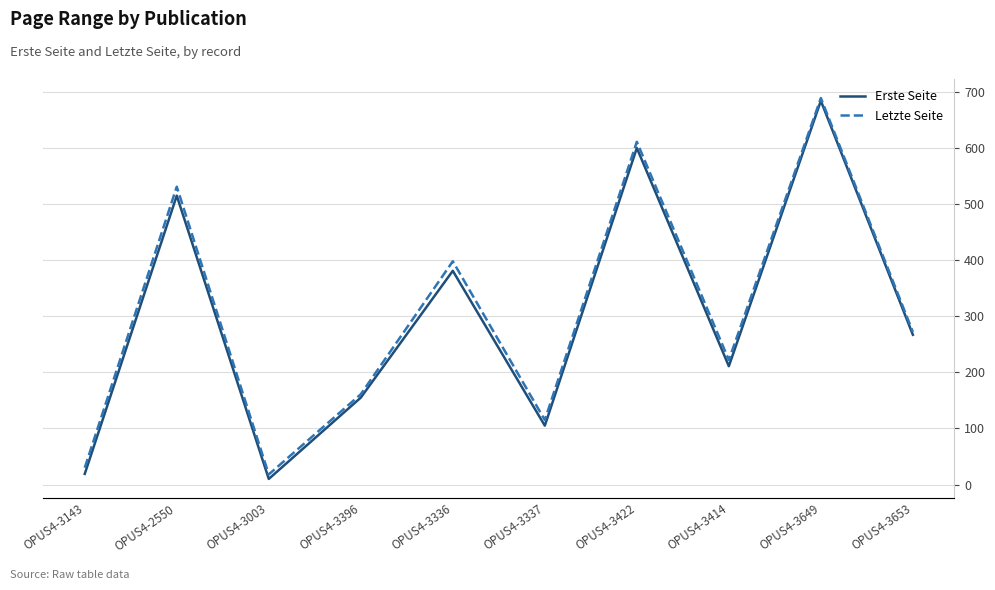

What is the total value across all series at OPUS4-3414?

433